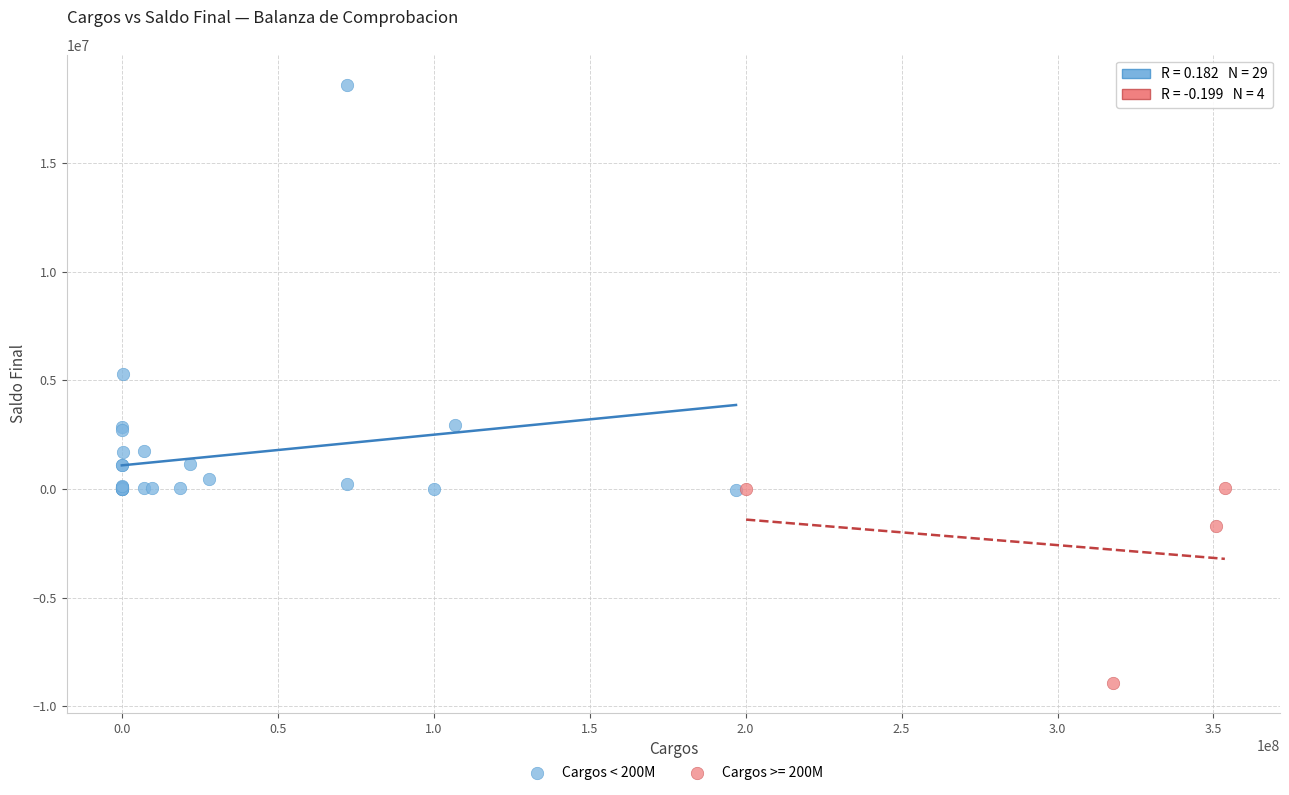

Which series has the largest Y range (max minus min)?

Cargos < 200M